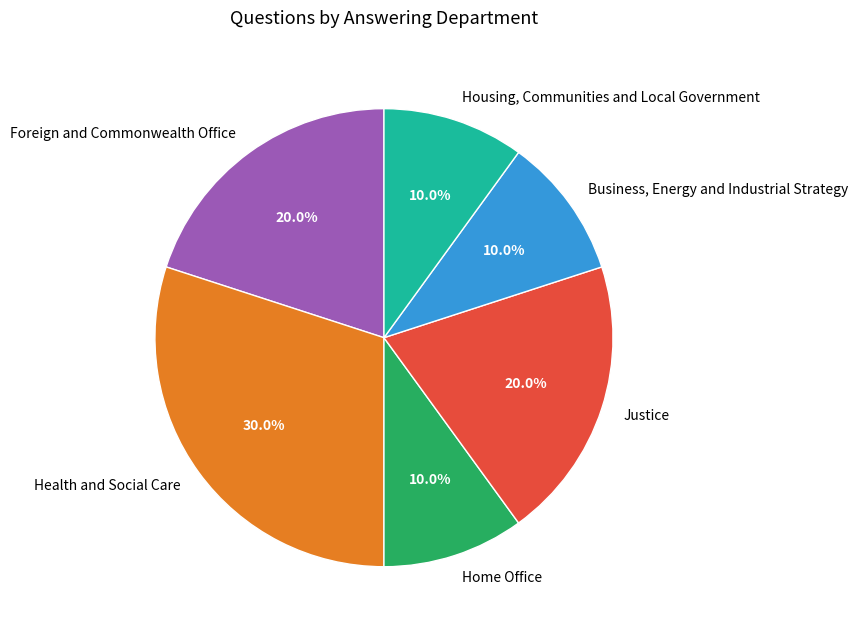

Which category has the biggest portion of the pie?

Health and Social Care